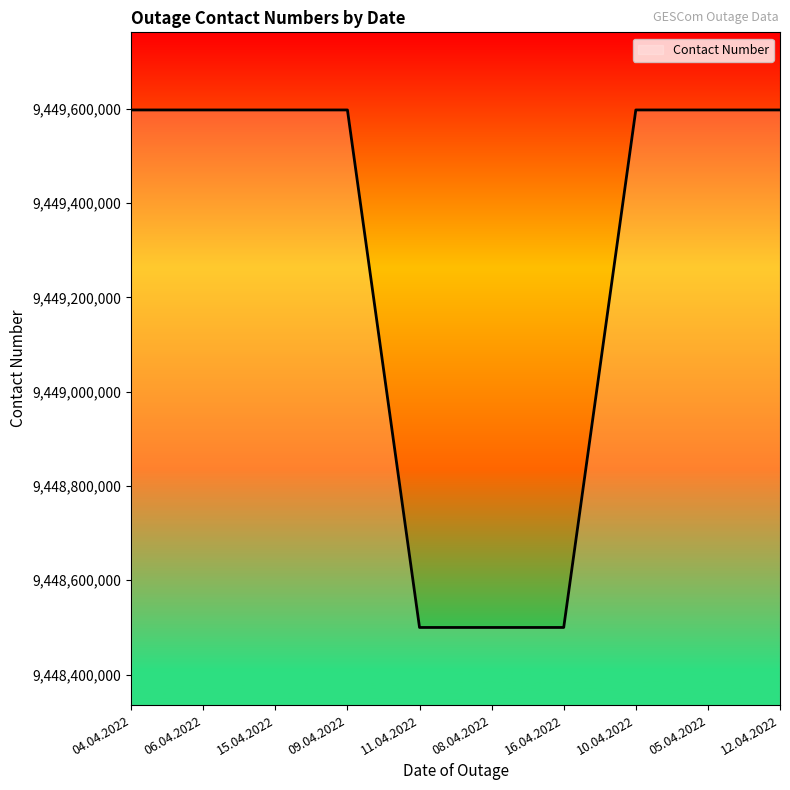

What is the difference between the maximum and minimum values?

1097492